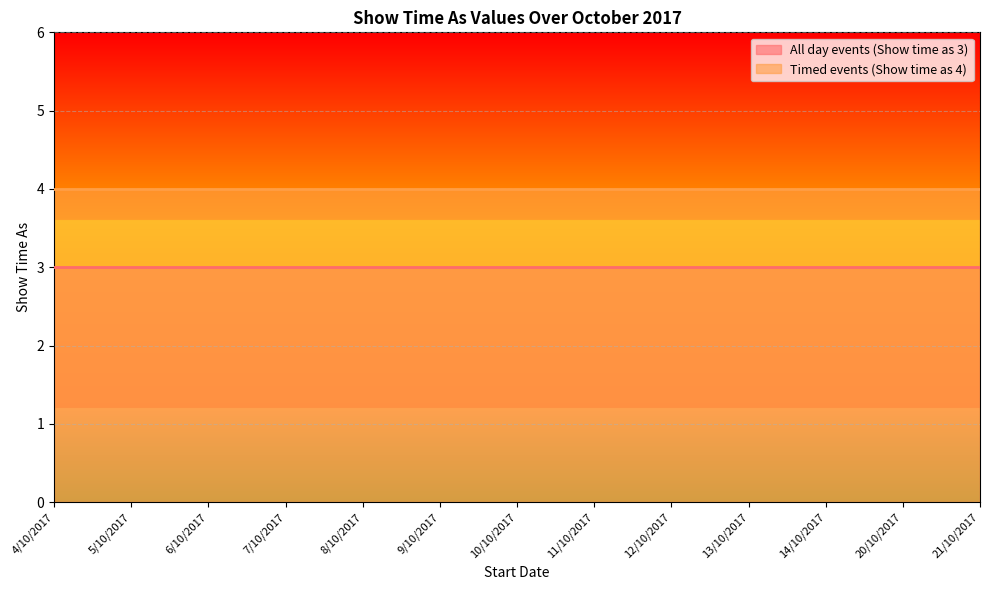

What is the total value across all series at 5/10/2017?

7